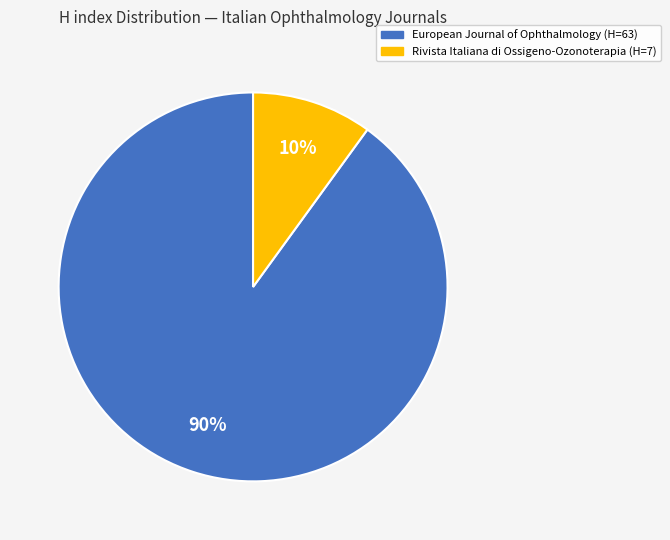

Which has a higher value, Rivista Italiana di Ossigeno-Ozonoterapia (H=7) or European Journal of Ophthalmology (H=63)?

European Journal of Ophthalmology (H=63)